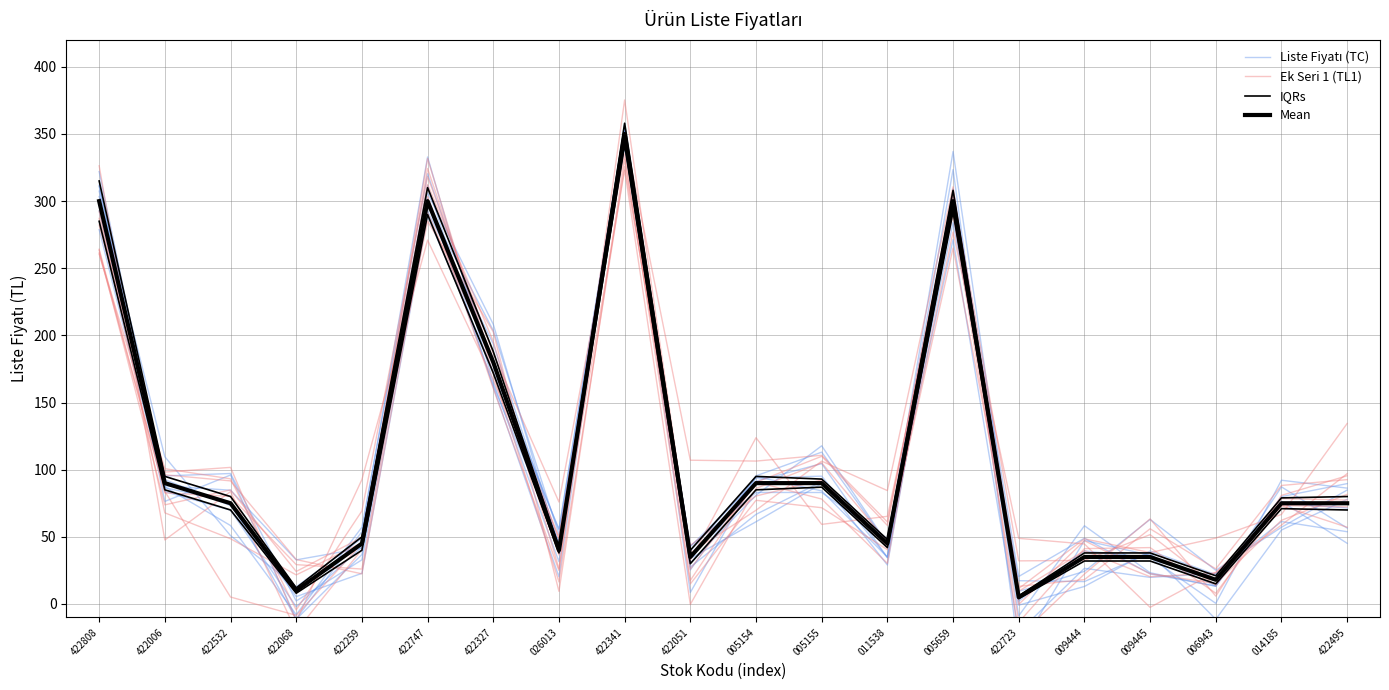

Where is the first local minimum for Liste Fiyatı (TC)?

422068